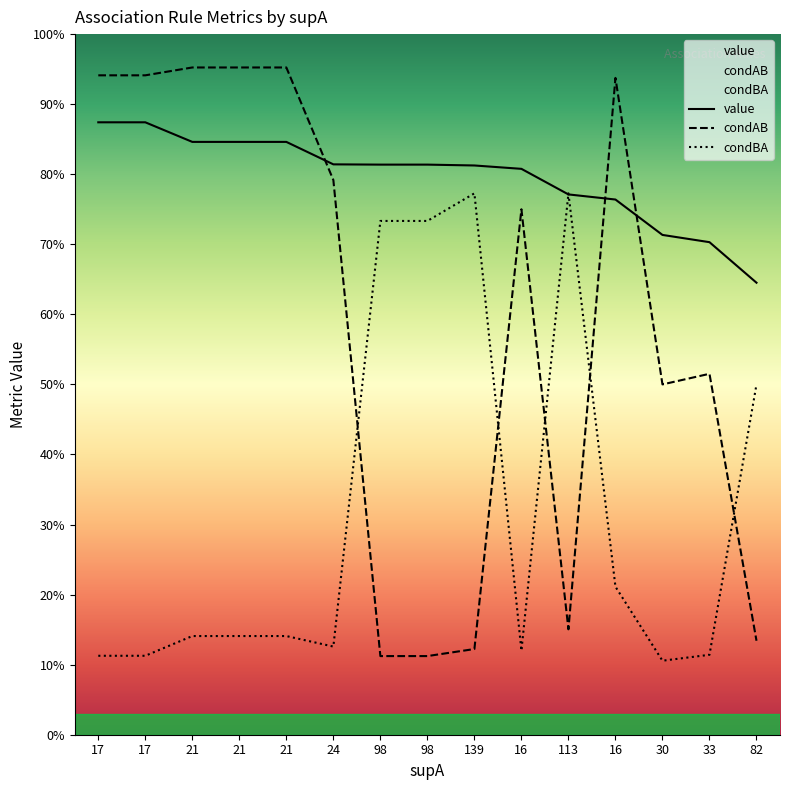

Rank the series by their average value, from lowest to highest.

condBA, condAB, value